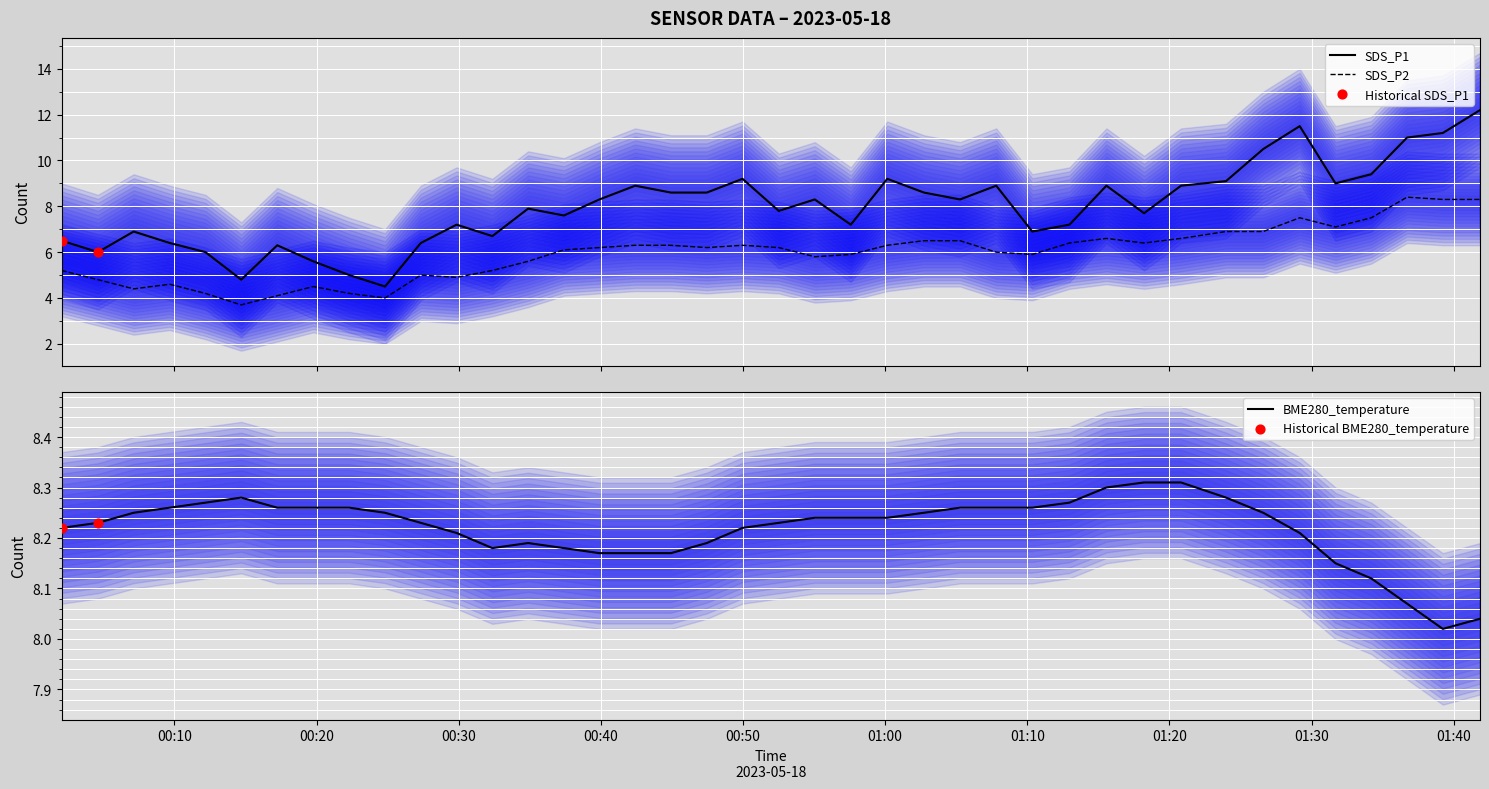

Which series reaches the minimum Y coordinate?

SDS_P2